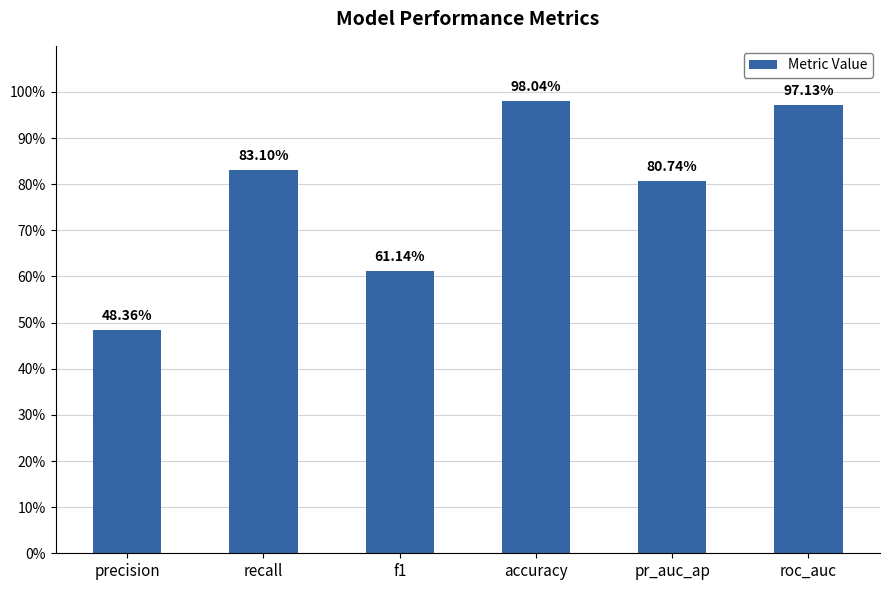

Does the chart contain any negative values?

No